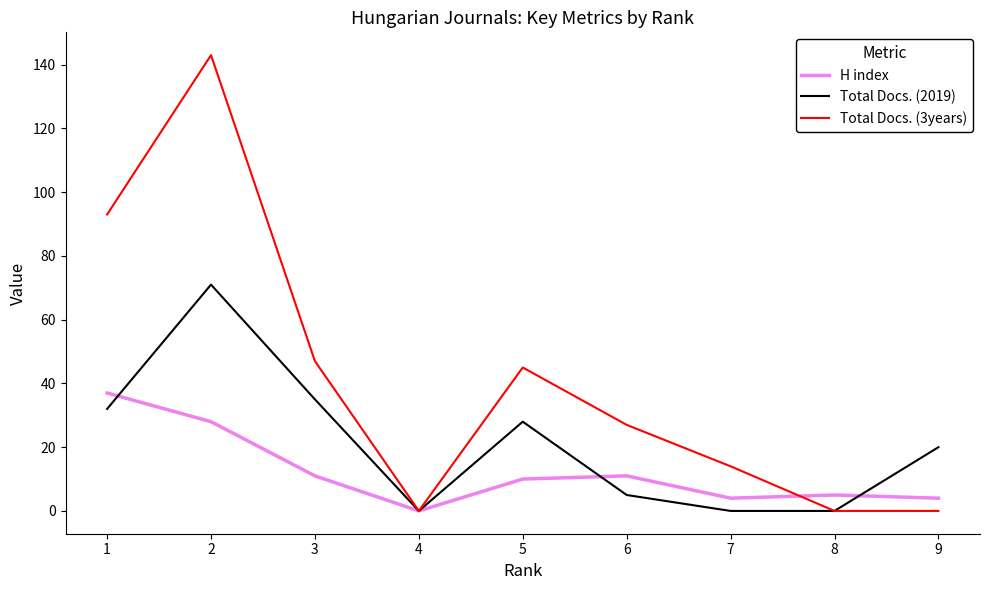

How many lines are shown in the chart?

3